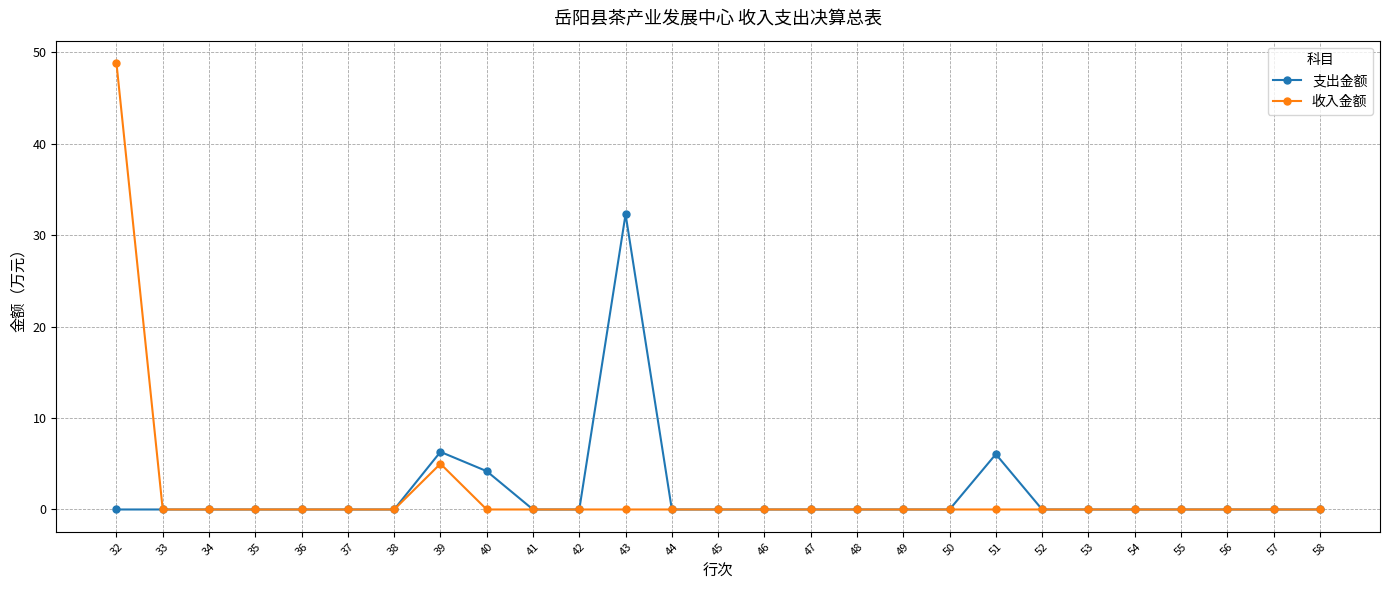

True or false: 支出金额 has more than 1 interior local peaks.

True